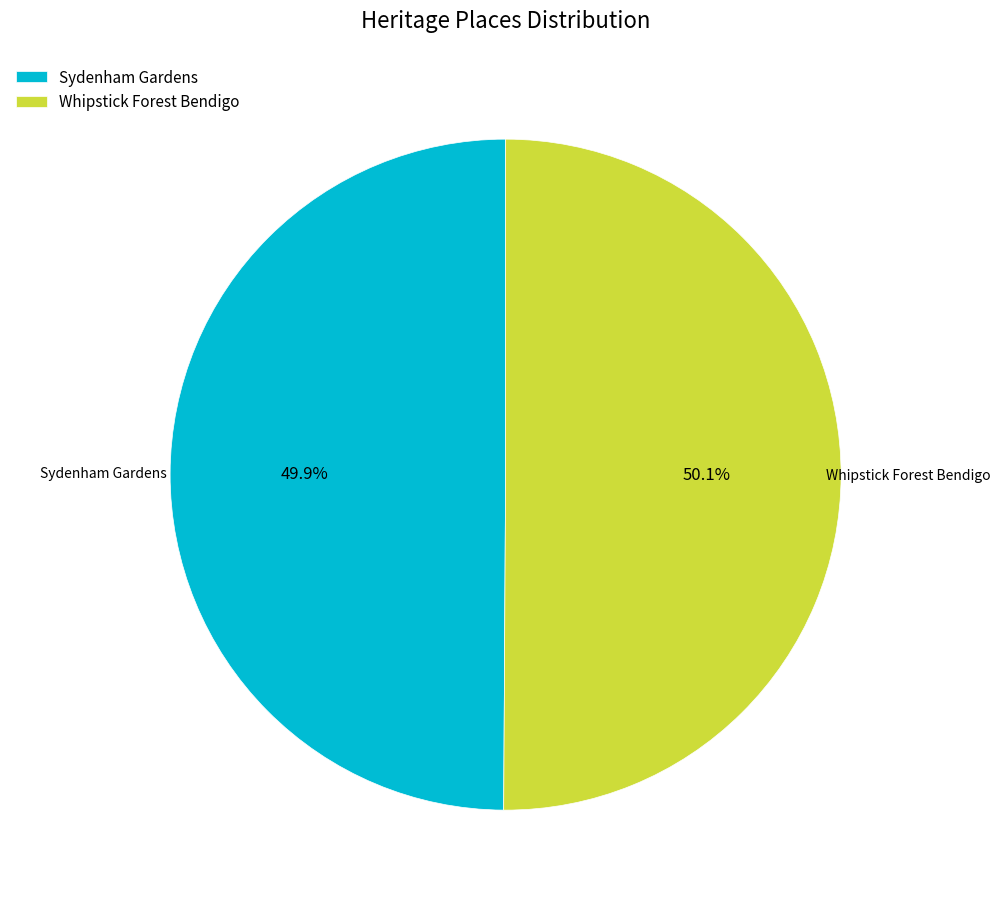

Count the number of slices in the pie.

2